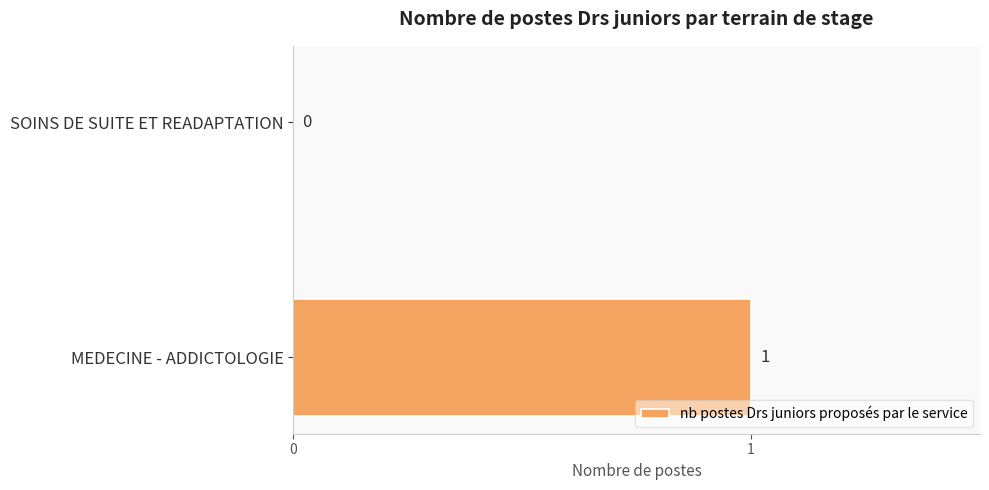

Reading bottom to top, list all the values displayed in this chart.

MEDECINE - ADDICTOLOGIE=1	SOINS DE SUITE ET READAPTATION=0